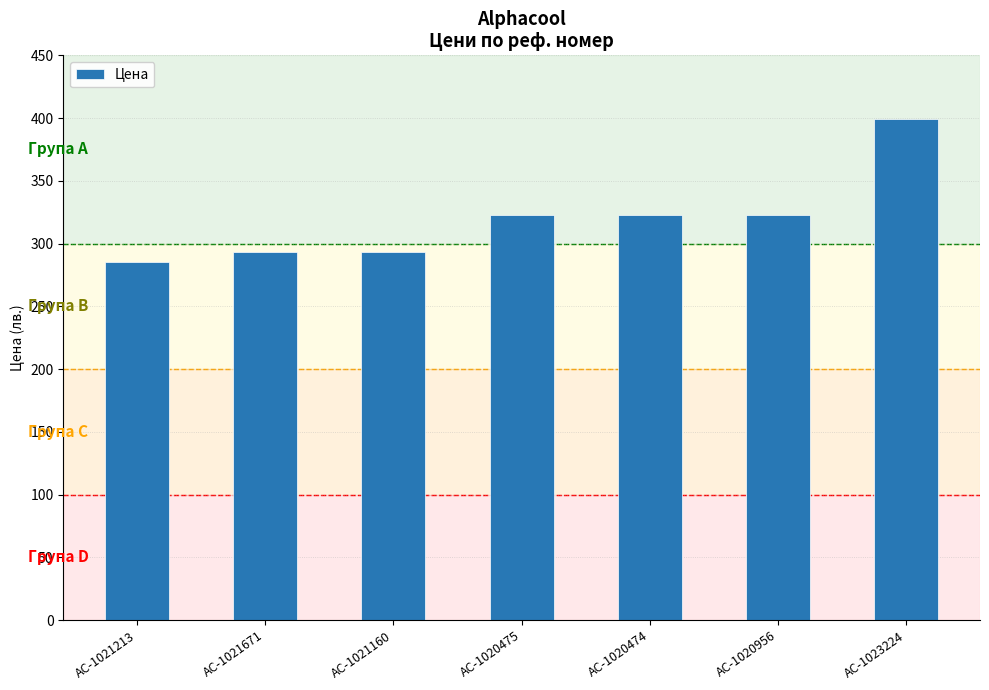

Read the value at AC-1020474.

322.9